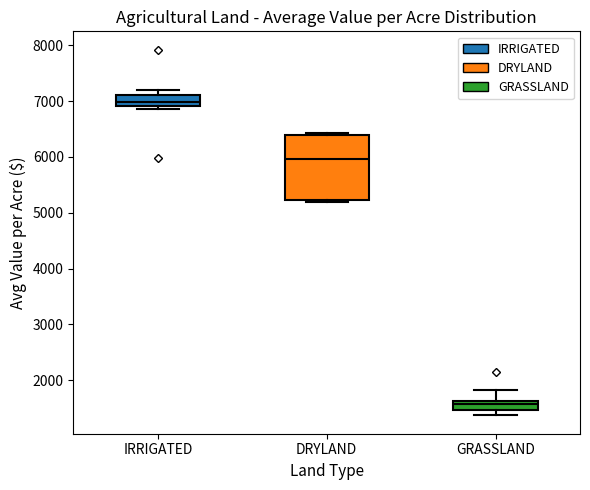

Where does the upper whisker of the box for GRASSLAND end on the y-axis? The values are not printed on the chart, so give them approximately, as read against the axis.

1800